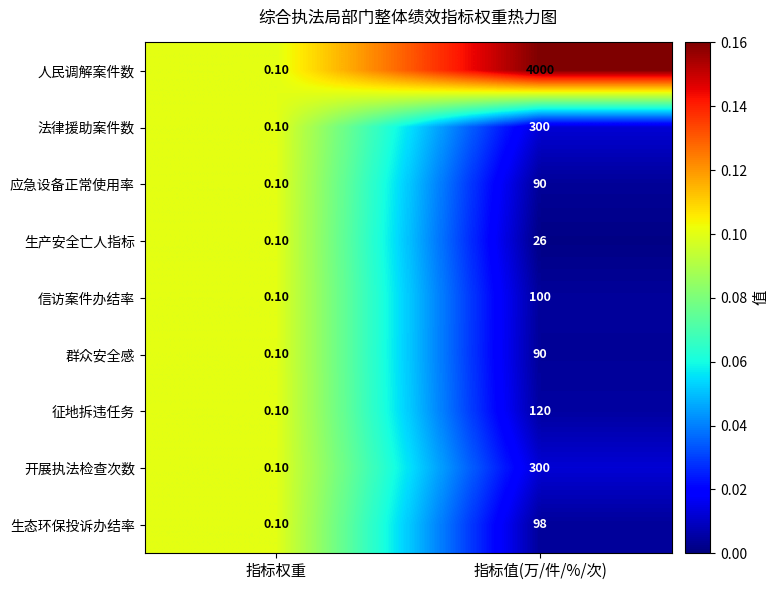

What is the spread (max minus min) of values at 指标值(万/件/%/次)?

3974.0